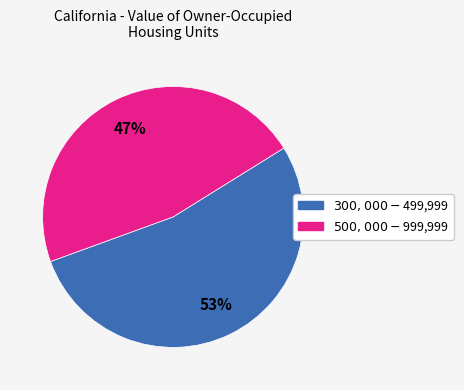

Does any single category account for the majority?

Yes